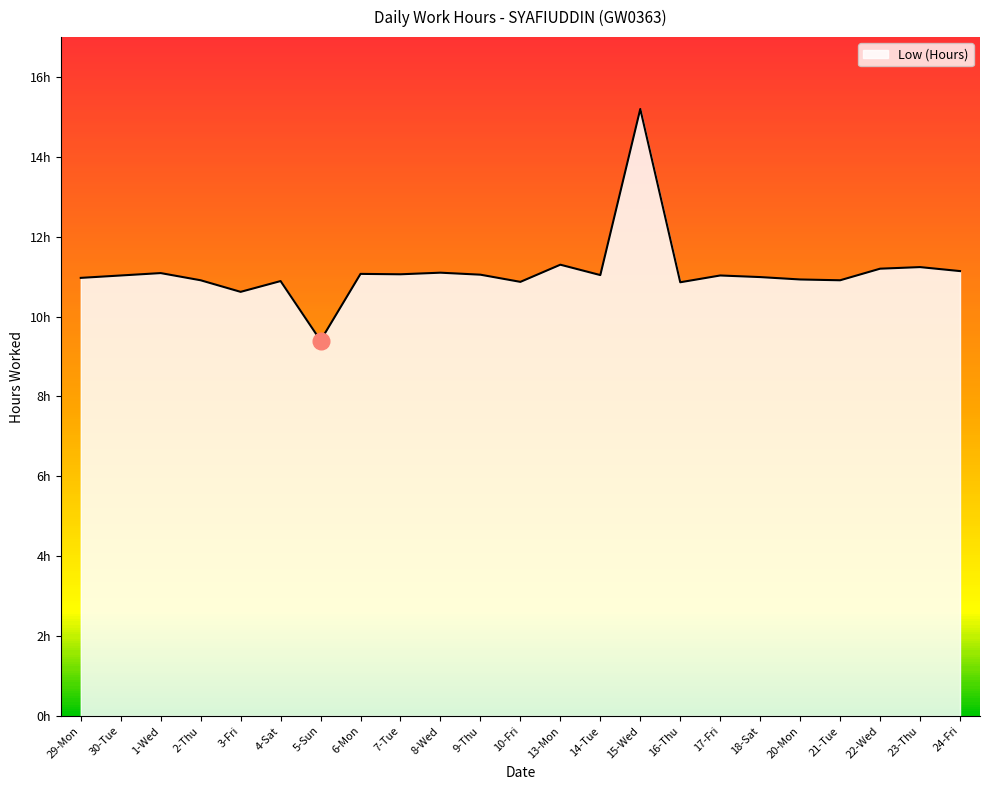

List the labels in order of value, smallest first.

5-Sun, 3-Fri, 16-Thu, 10-Fri, 4-Sat, 2-Thu, 21-Tue, 20-Mon, 29-Mon, 18-Sat, 30-Tue, 17-Fri, 14-Tue, 9-Thu, 7-Tue, 6-Mon, 1-Wed, 8-Wed, 24-Fri, 22-Wed, 23-Thu, 13-Mon, 15-Wed